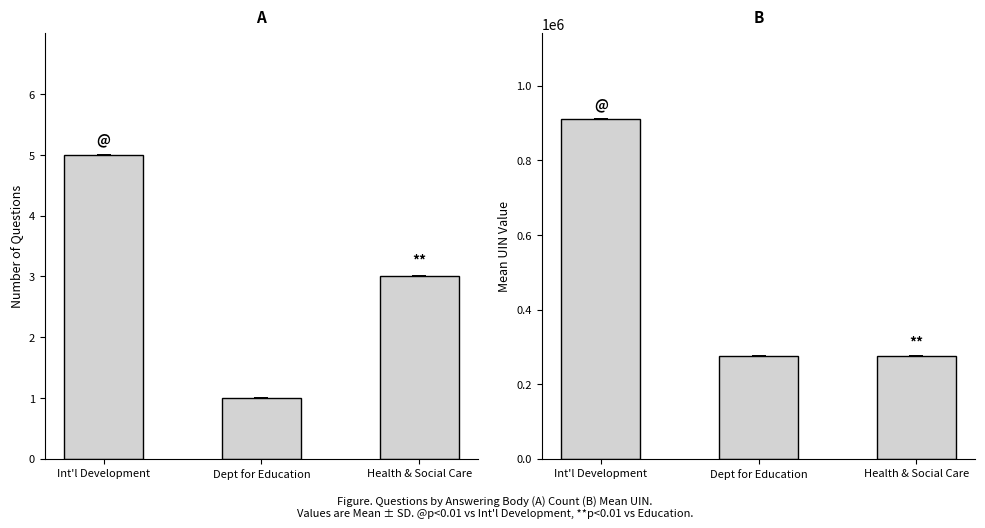

At which label is Question Count closest to 3?

Health & Social Care